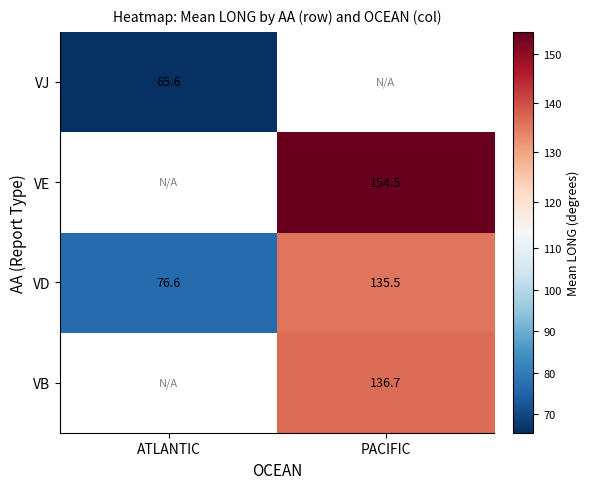

At which label is VD closest to 106?

ATLANTIC